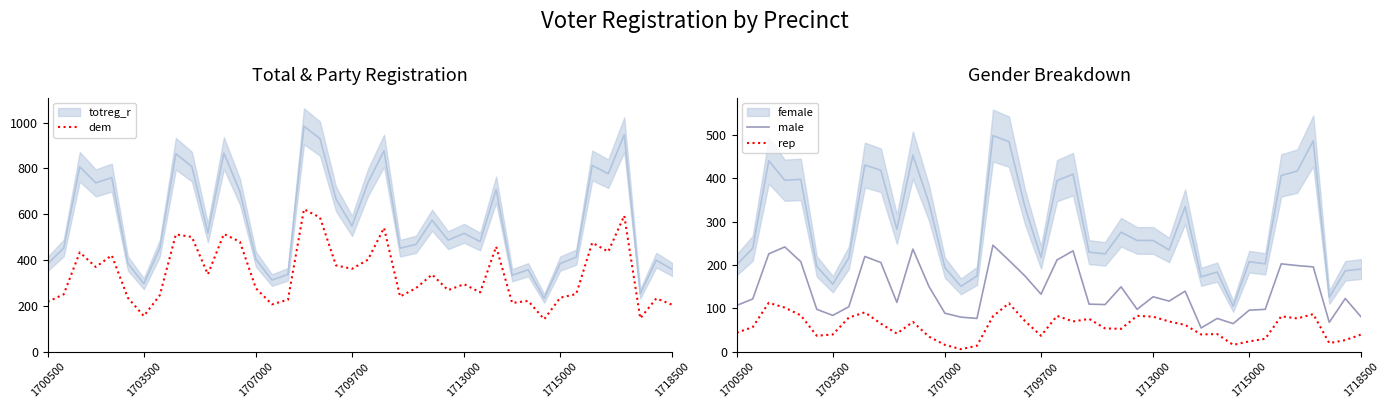

True or false: male and rep cross at least once.

False